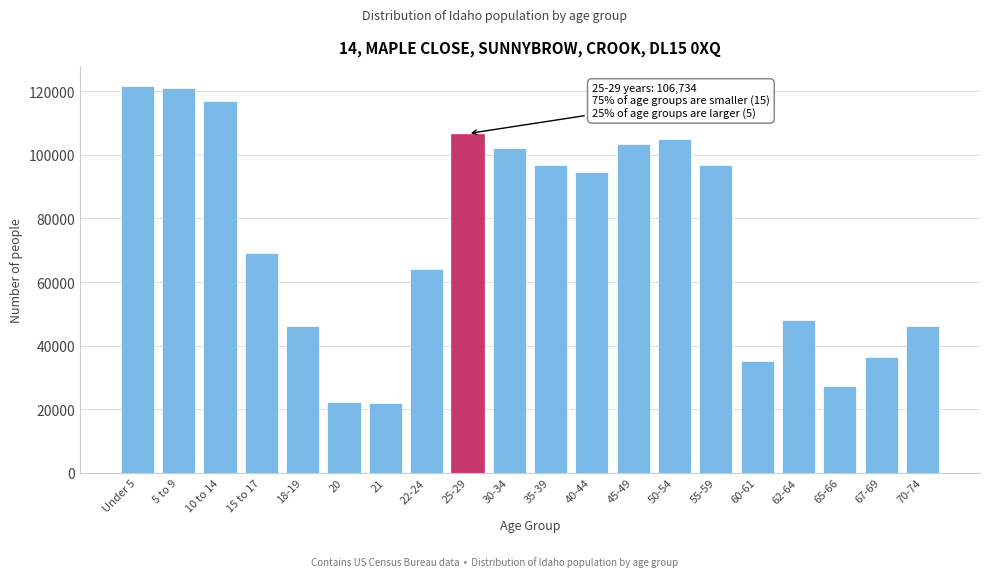

What is the ratio of the value at 62-64 to the value at 67-69?

1.3